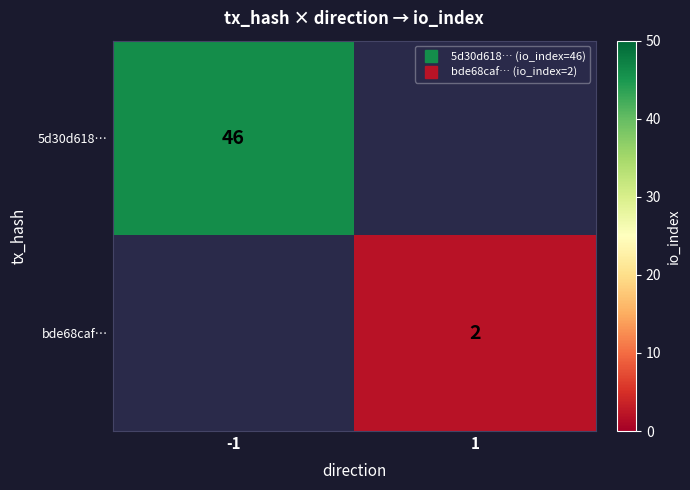

What is the smallest value displayed?

2.0